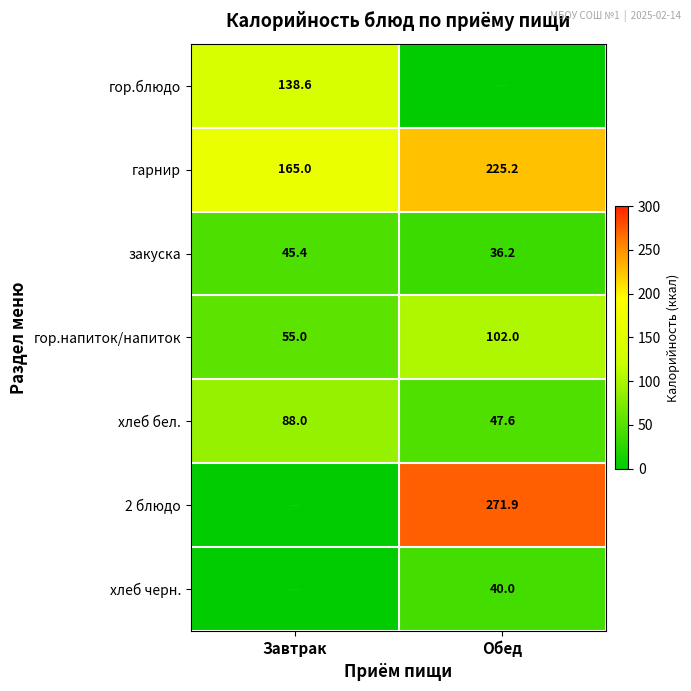

At which label is хлеб бел. closest to 67?

Обед